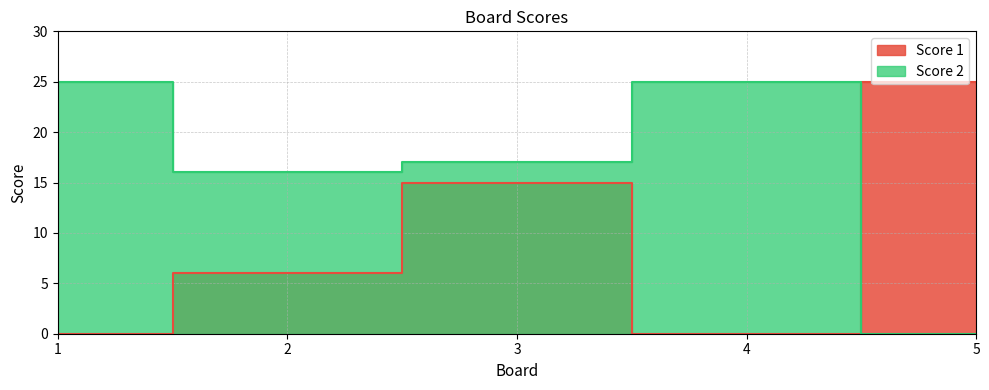

Where is Score 1 nearest to the value 12?

3